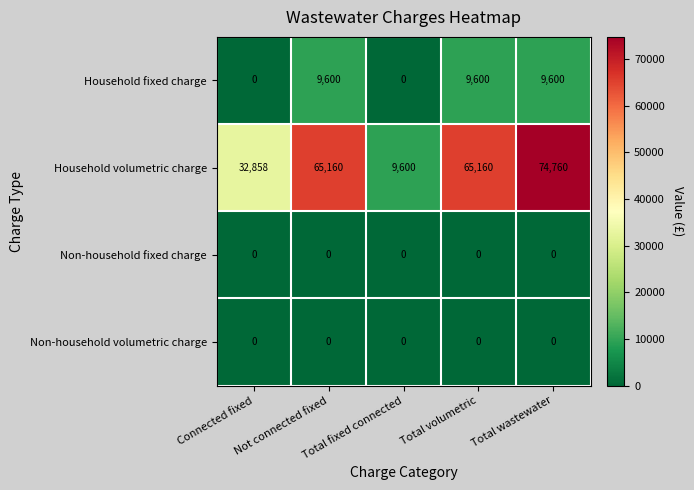

What value does the Household volumetric charge series have at Total volumetric?

65160